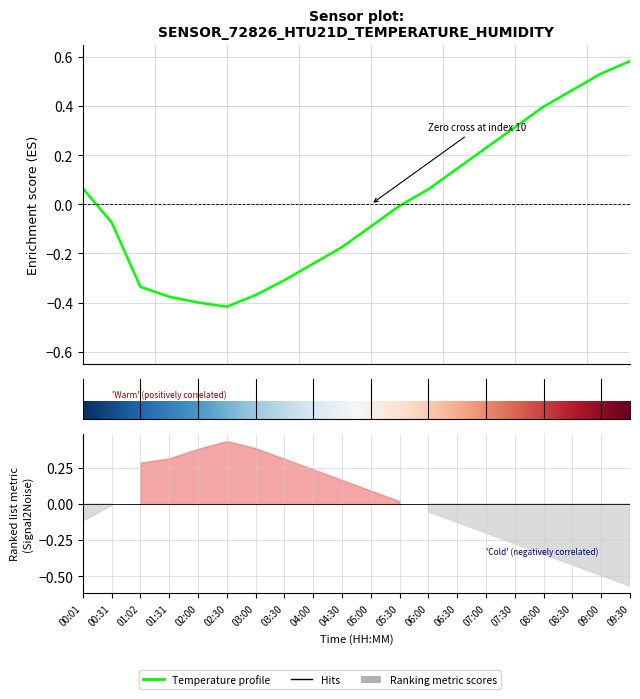

True or false: the data shows -0.4 at 02:00.

True